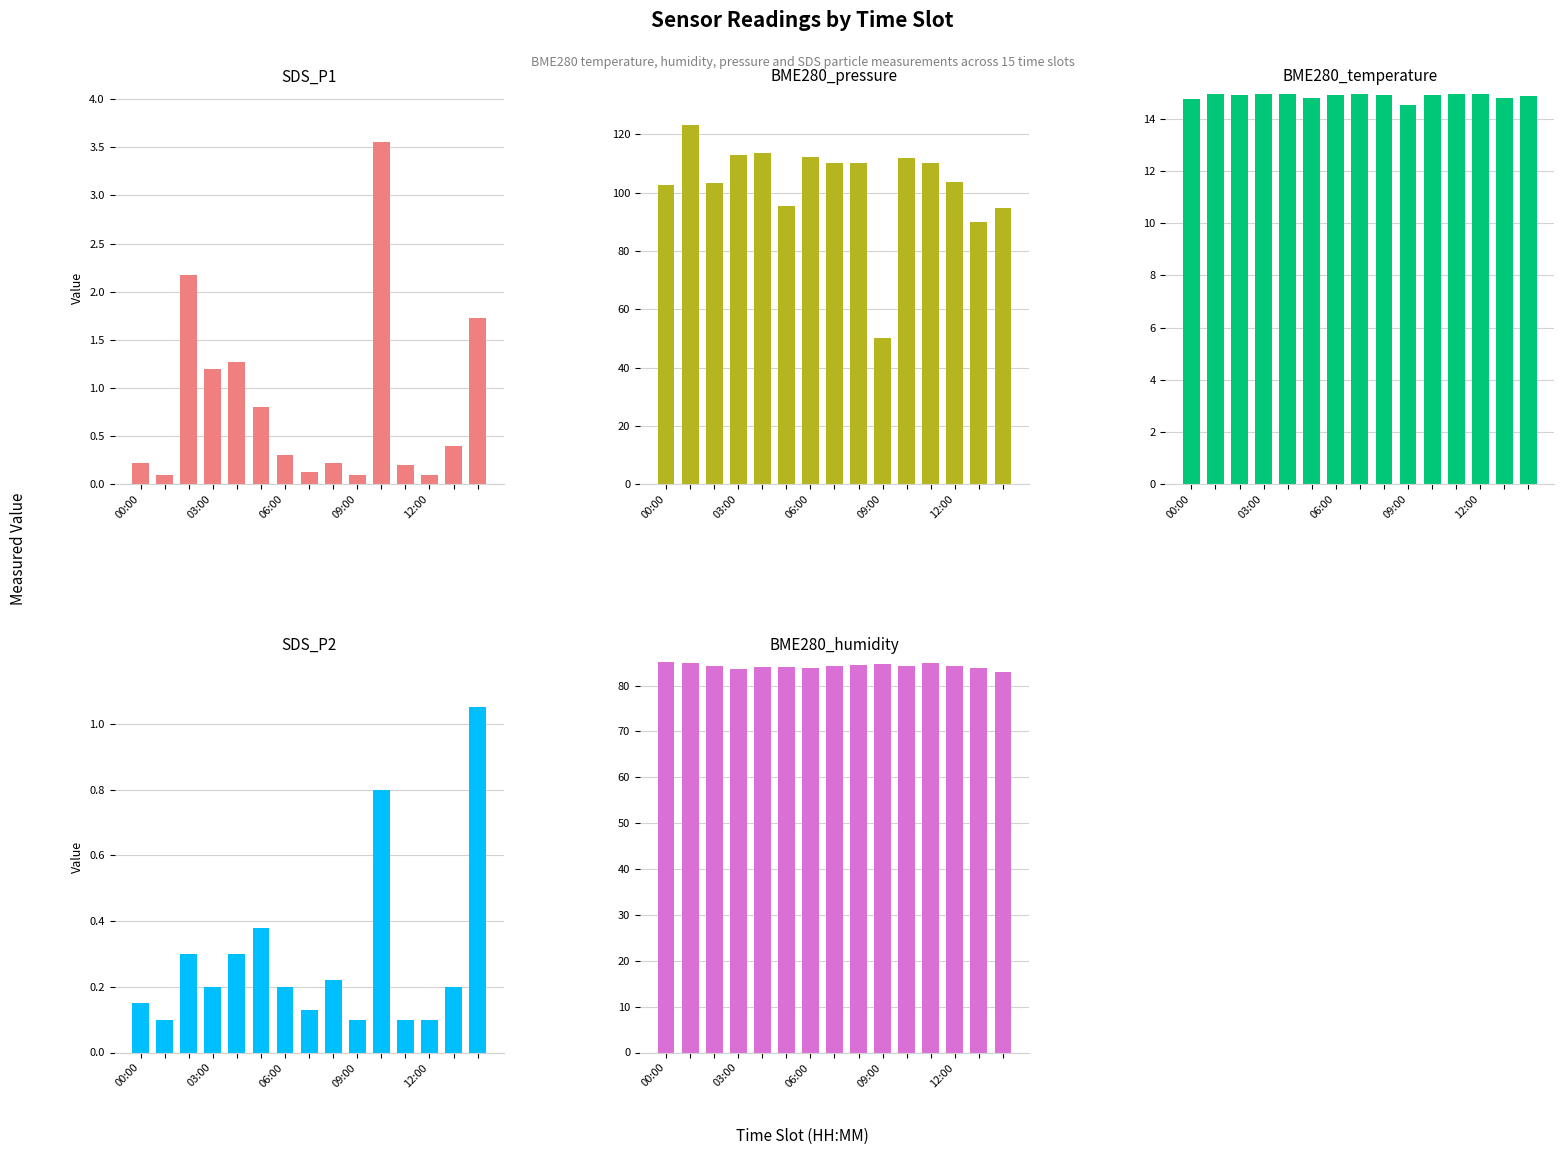

What is the spread (max minus min) of values at 5?

94.9